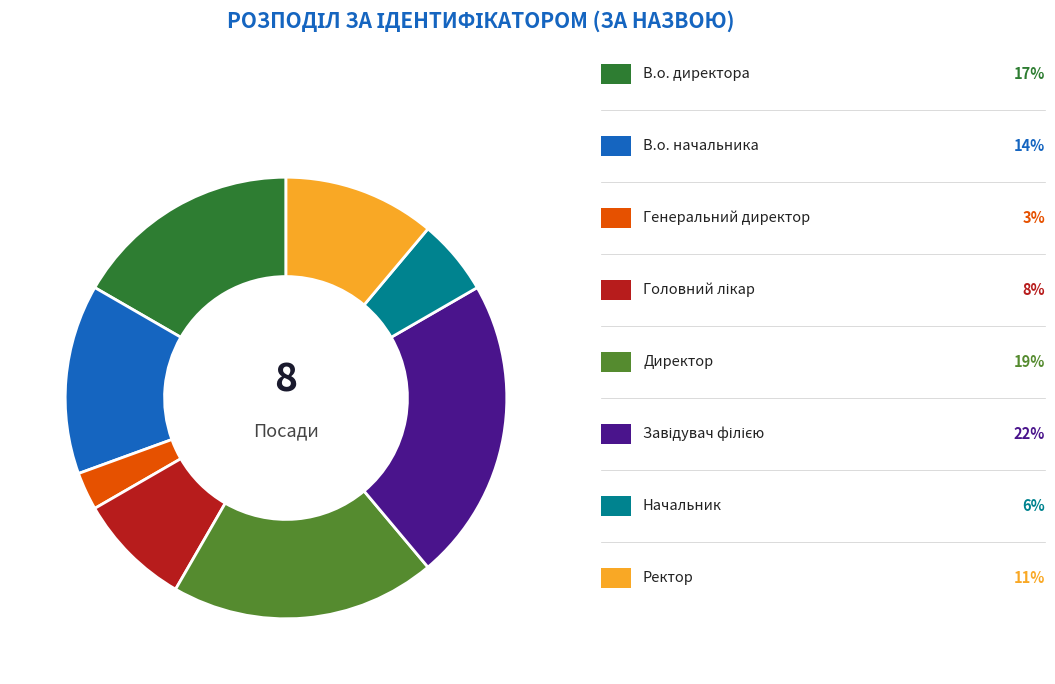

Does any single category account for the majority?

No